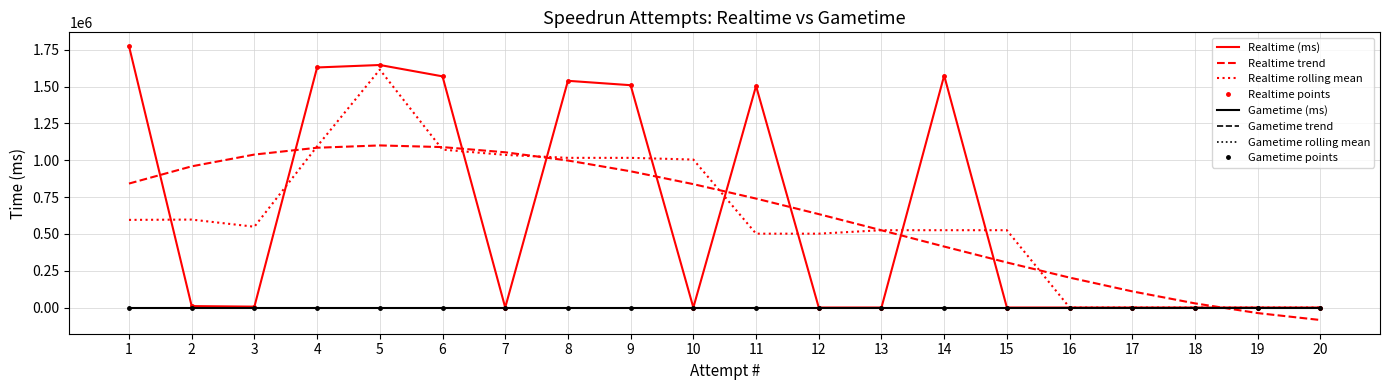

Between 16 and 20, which is larger?

16